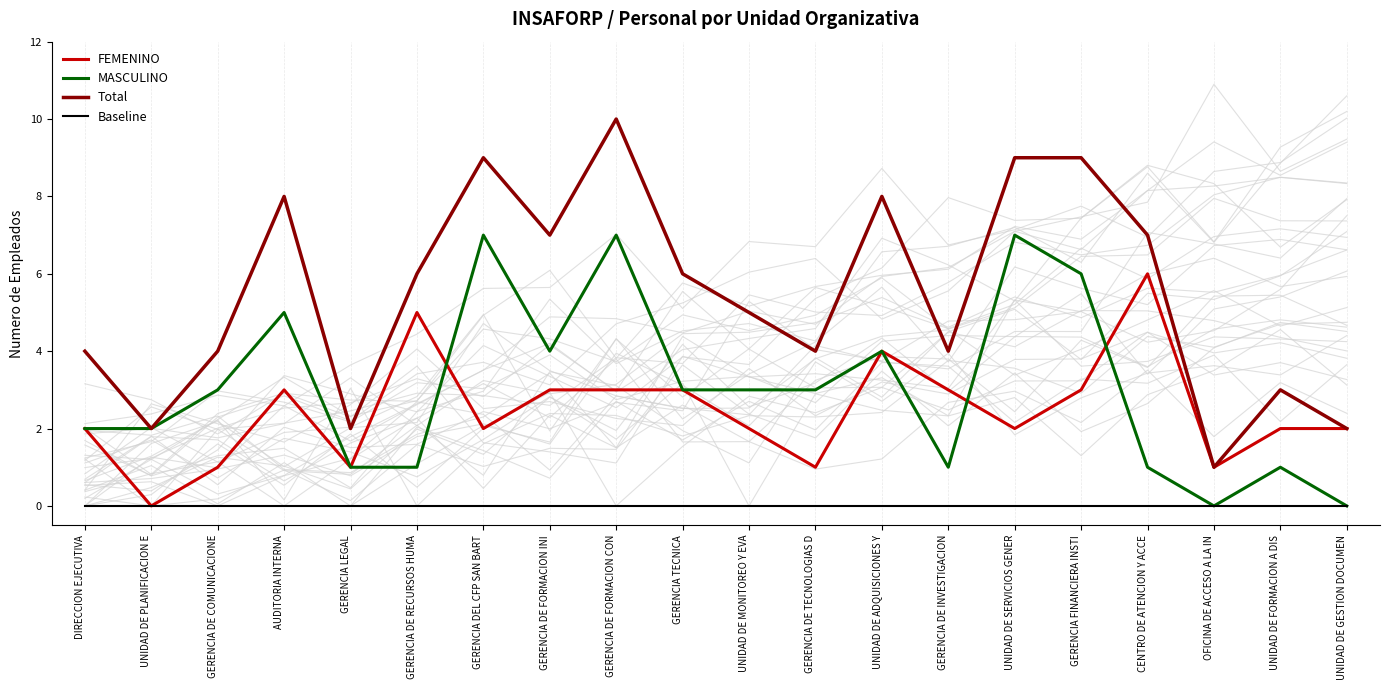

Is it true that MASCULINO equals 2 at UNIDAD DE PLANIFICACION E?

True